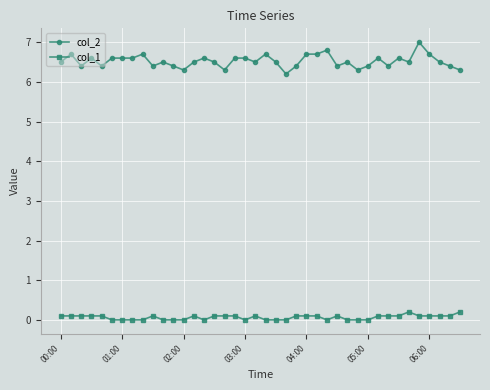

What are all the series names shown in the legend?

col_2, col_1